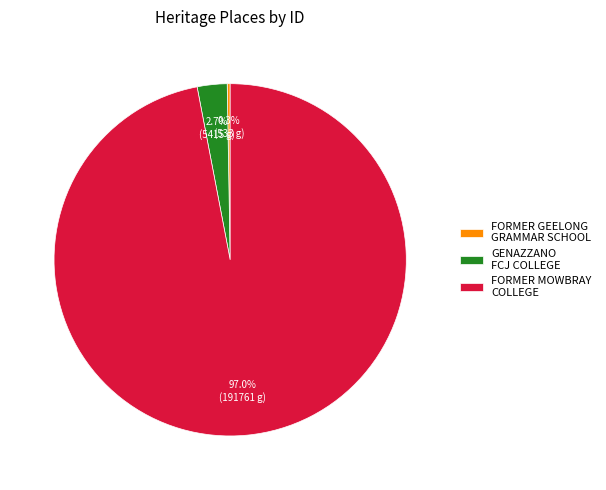

To the nearest percent, what is the difference between the largest and smallest slice percentages?

97%